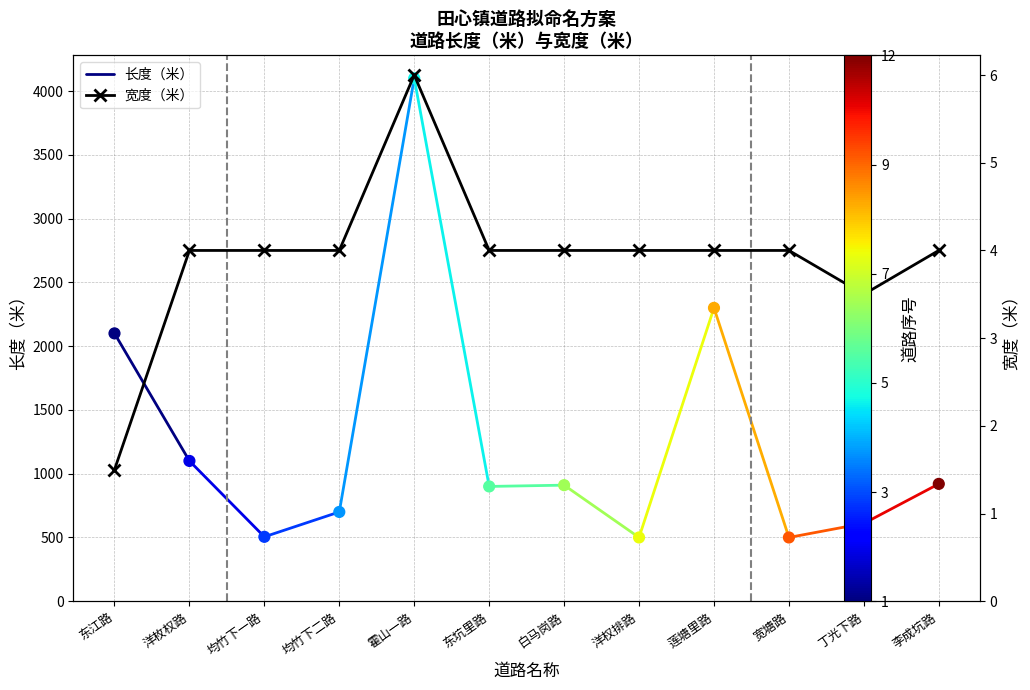

Which series reaches the minimum Y coordinate?

宽度（米）